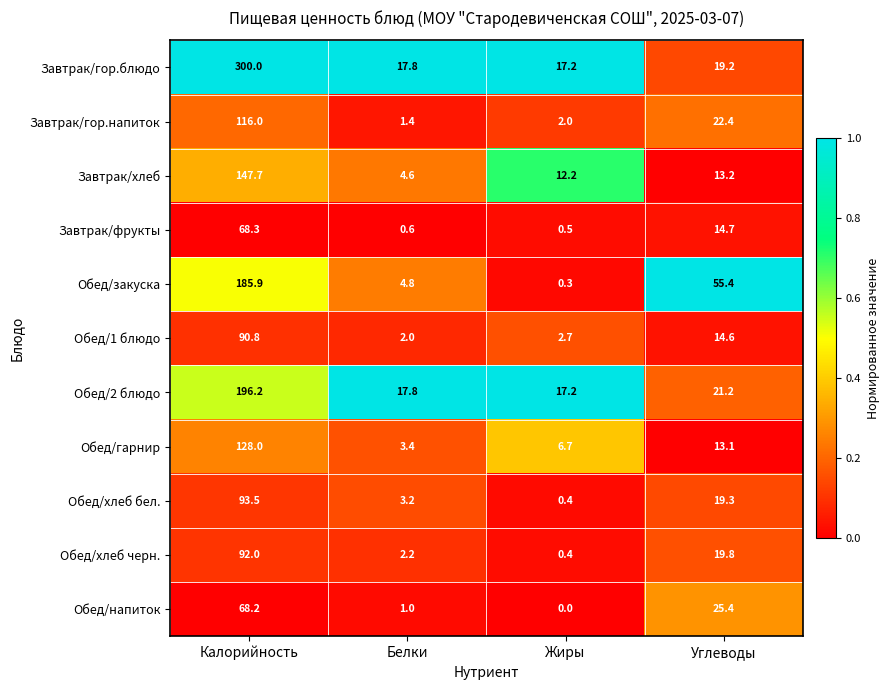

Rank the series at Углеводы from lowest to highest value.

Обед/гарнир, Завтрак/хлеб, Обед/1 блюдо, Завтрак/фрукты, Завтрак/гор.блюдо, Обед/хлеб бел., Обед/хлеб черн., Обед/2 блюдо, Завтрак/гор.напиток, Обед/напиток, Обед/закуска